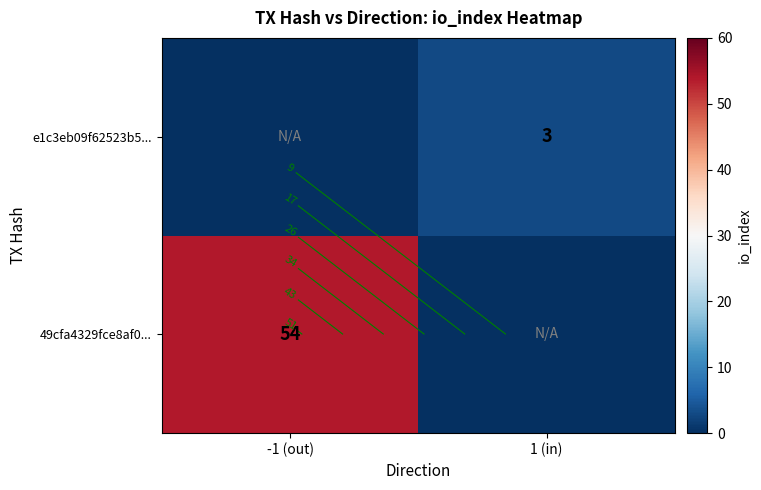

Which series changed the most between -1 (out) and 1 (in)?

49cfa4329fce8af0...